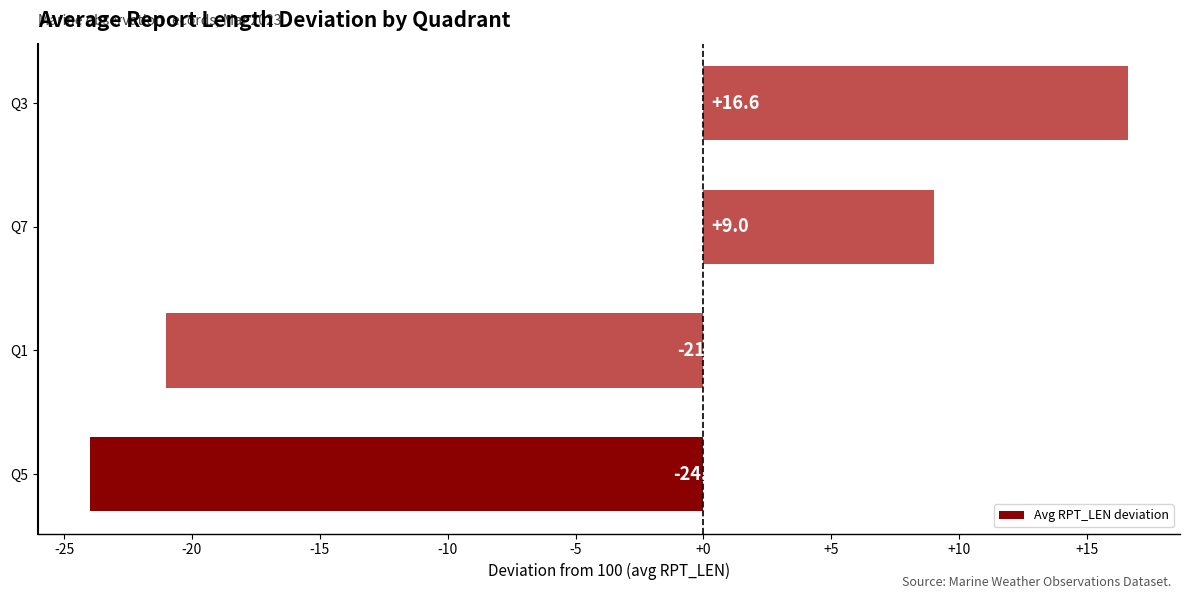

At which label is the value closest to -3?

Q7